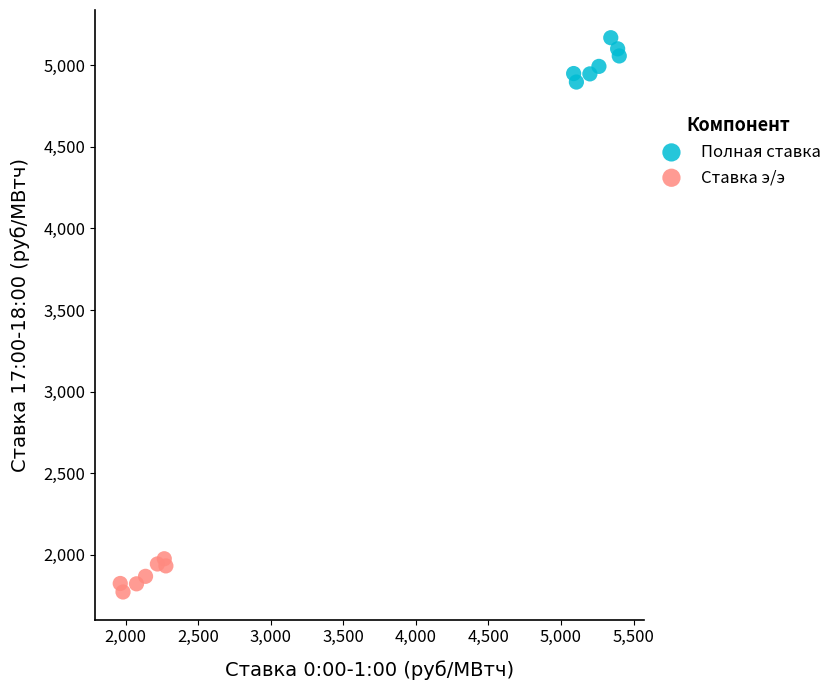

Which series reaches the minimum Y coordinate?

Ставка э/э